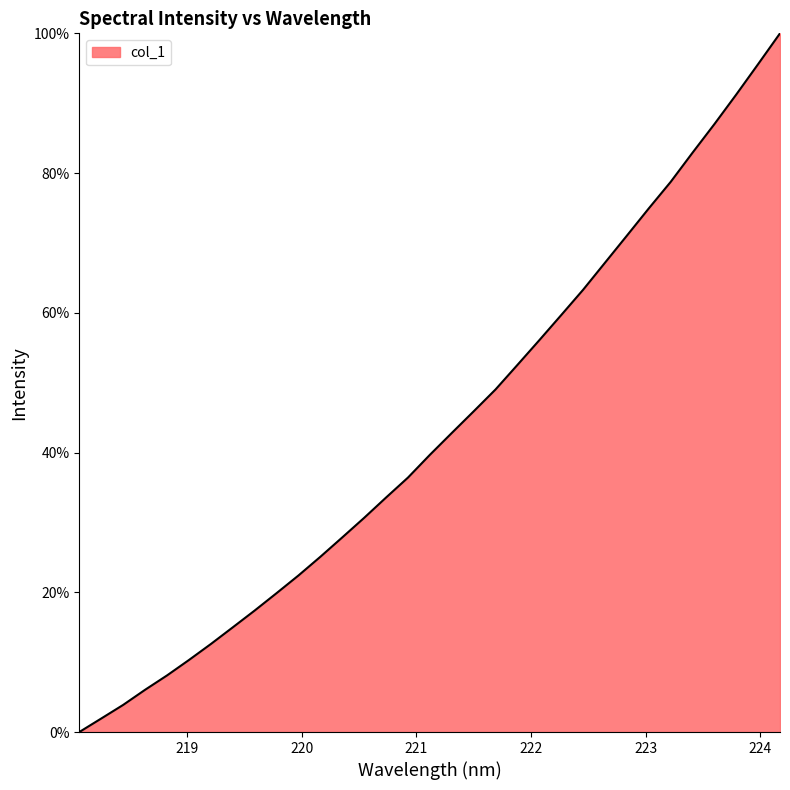

What is the greatest value displayed?

100.0